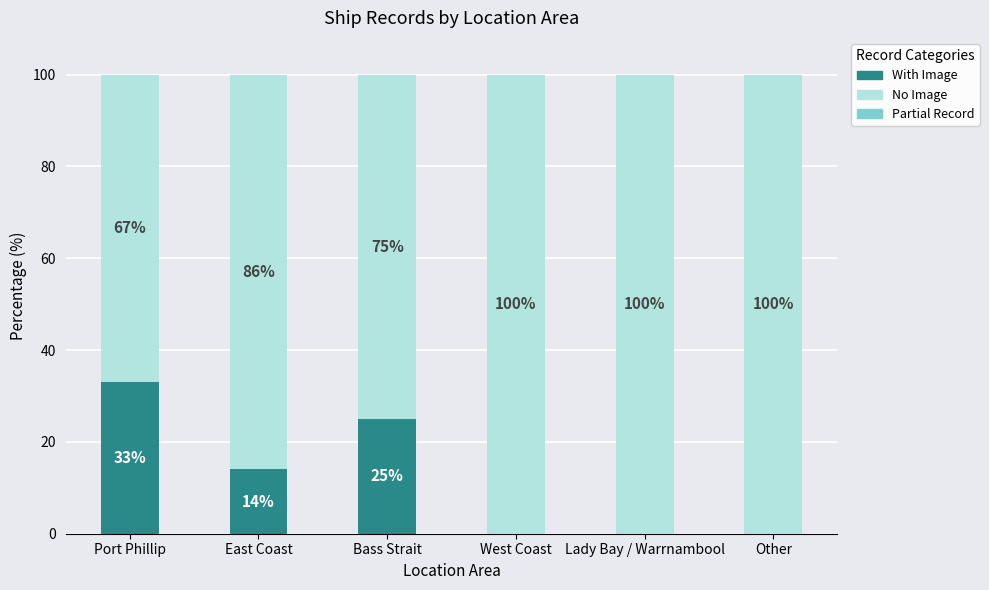

What is the sum of all With Image values?

72